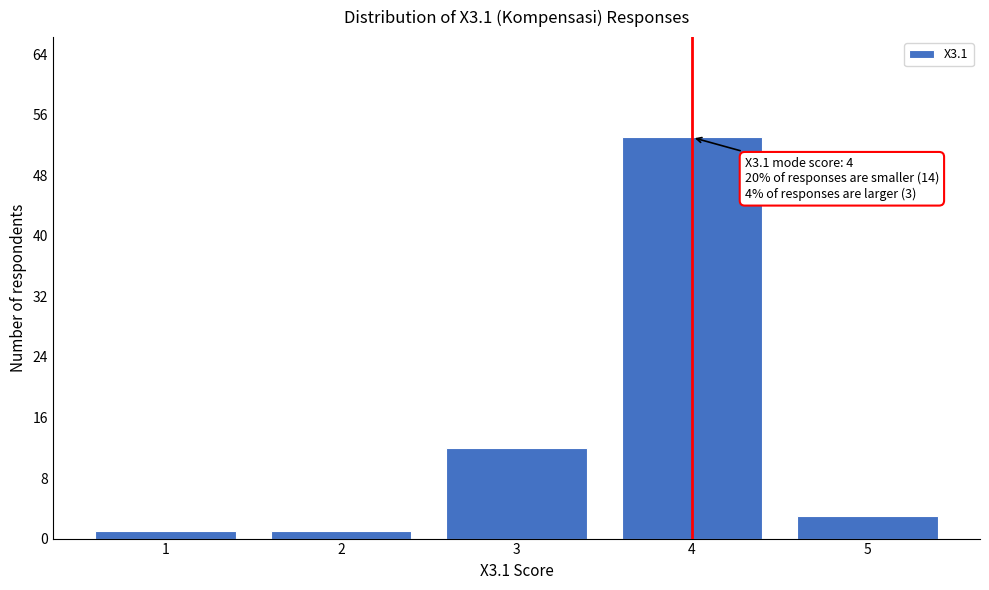

Reading right to left, list all the values displayed in this chart.

5=3	4=53	3=12	2=1	1=1